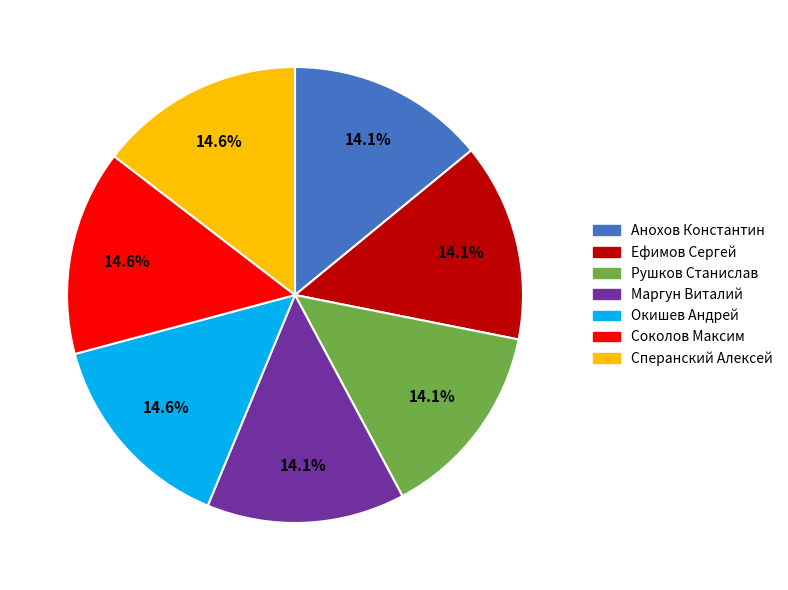

What is the total percentage of Рушков Станислав and Маргун Виталий?

28.1%